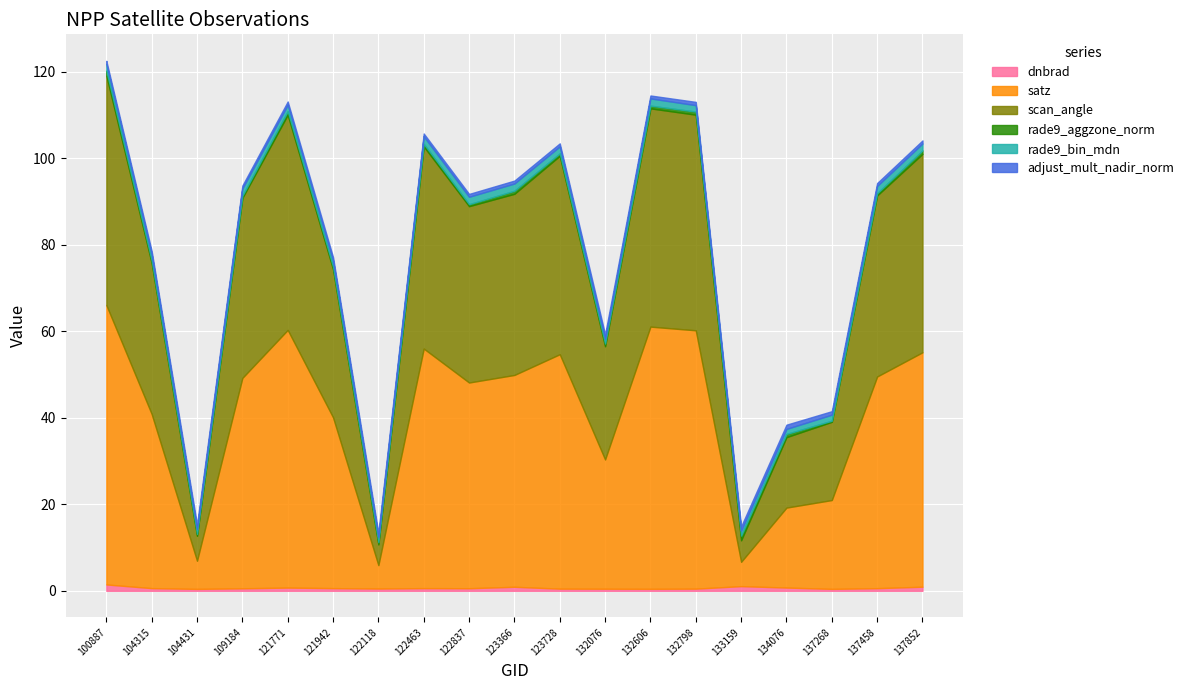

Reading left to right, extract all data points from this chart.

dnbrad: 100887=1.5	104315=0.6	104431=0.4	109184=0.6	121771=0.7	121942=0.6	122118=0.5	122463=0.6	122837=0.6	123366=0.9	123728=0.5	132076=0.5	132606=0.5	132798=0.5	133159=1.1	134076=0.8	137268=0.4	137458=0.6	137852=0.9
satz: 100887=64.6	104315=40.3	104431=6.5	109184=48.7	121771=59.6	121942=39.5	122118=5.4	122463=55.4	122837=47.6	123366=49.0	123728=54.2	132076=29.9	132606=60.6	132798=59.8	133159=5.6	134076=18.5	137268=20.5	137458=49.0	137852=54.2
scan_angle: 100887=53.1	104315=34.9	104431=5.8	109184=41.6	121771=49.8	121942=34.3	122118=4.8	122463=46.8	122837=40.8	123366=41.9	123728=45.9	132076=26.2	132606=50.5	132798=49.9	133159=5.0	134076=16.3	137268=18.1	137458=41.9	137852=45.9
rade9_aggzone_norm: 100887=1.1	104315=0.6	104431=0.4	109184=0.5	121771=0.8	121942=0.6	122118=0.5	122463=0.6	122837=0.5	123366=0.7	123728=0.6	132076=0.6	132606=0.6	132798=0.7	133159=1.1	134076=0.7	137268=0.3	137458=0.5	137852=0.8
rade9_bin_mdn: 100887=1.5	104315=1.4	104431=1.1	109184=1.7	121771=1.5	121942=1.4	122118=1.1	122463=1.8	122837=1.7	123366=1.7	123728=1.6	132076=1.1	132606=1.7	132798=1.5	133159=1.1	134076=1.2	137268=1.4	137458=1.7	137852=1.6
adjust_mult_nadir_norm: 100887=0.7	104315=0.8	104431=1.0	109184=0.7	121771=0.8	121942=0.8	122118=1.0	122463=0.6	122837=0.7	123366=0.7	123728=0.7	132076=1.0	132606=0.7	132798=0.8	133159=1.0	134076=1.0	137268=0.8	137458=0.7	137852=0.7